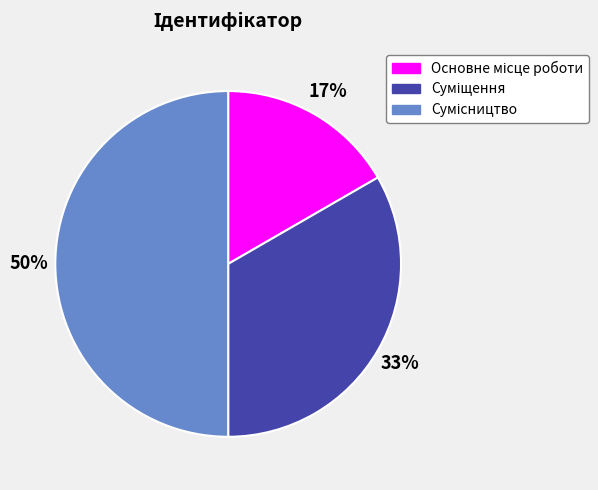

To the nearest percent, what is the difference between the largest and smallest slice percentages?

33%